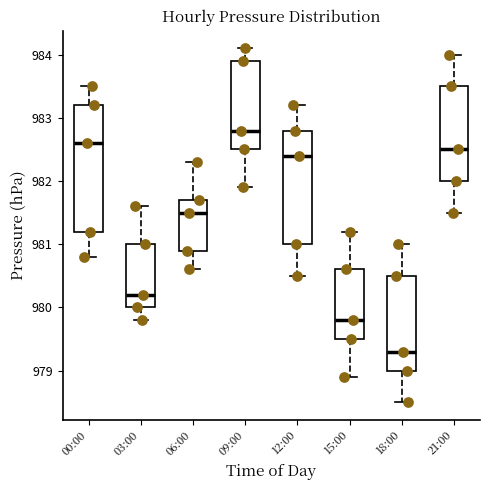

Reading left to right, transcribe this box plot: for each box, give where its median line is, the range the box spans, and where its two whiskers end, as read against the y-axis. The values are not printed on the chart, so give them approximately, as read against the axis.

00:00: median 982.6, box 981.2 to 983.2, whiskers 980.8 to 983.5
03:00: median 980.2, box 980.0 to 981.0, whiskers 979.8 to 981.6
06:00: median 981.5, box 980.9 to 981.7, whiskers 980.6 to 982.3
09:00: median 982.8, box 982.5 to 983.9, whiskers 981.9 to 984.1
12:00: median 982.4, box 981.0 to 982.8, whiskers 980.5 to 983.2
15:00: median 979.8, box 979.5 to 980.6, whiskers 978.9 to 981.2
18:00: median 979.3, box 979.0 to 980.5, whiskers 978.5 to 981.0
21:00: median 982.5, box 982.0 to 983.5, whiskers 981.5 to 984.0